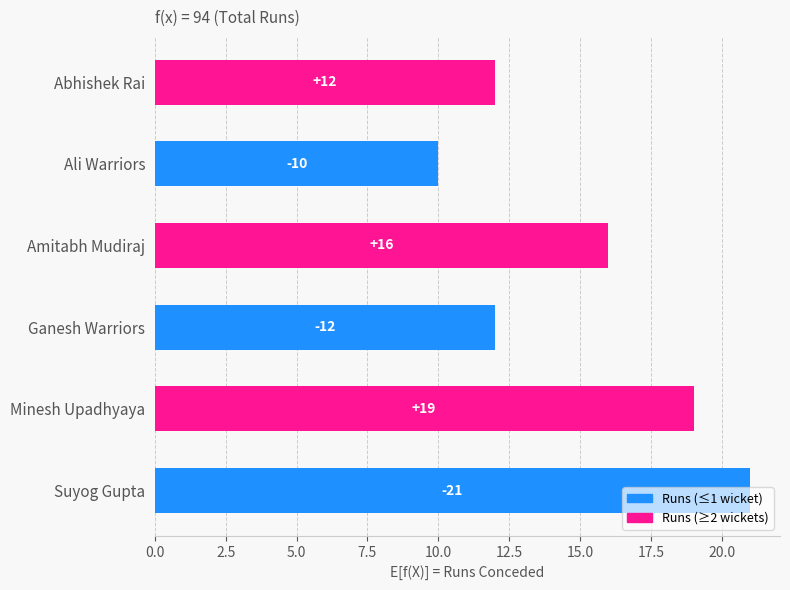

Which category has the lowest value across all series?

Ali Warriors